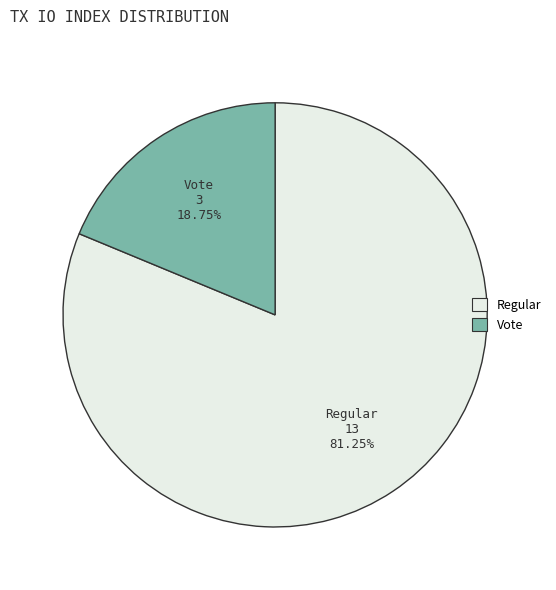

Between Vote and Regular, which is larger?

Regular